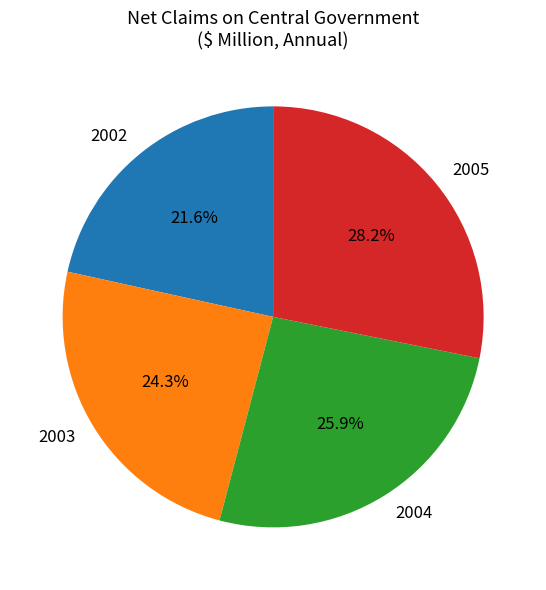

Between 2002 and 2003, which is larger?

2003